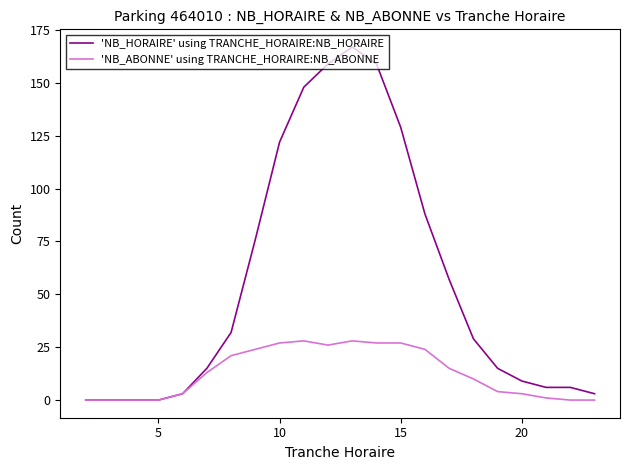

Which series has the widest spread of values?

'NB_HORAIRE' using TRANCHE_HORAIRE:NB_HORAIRE